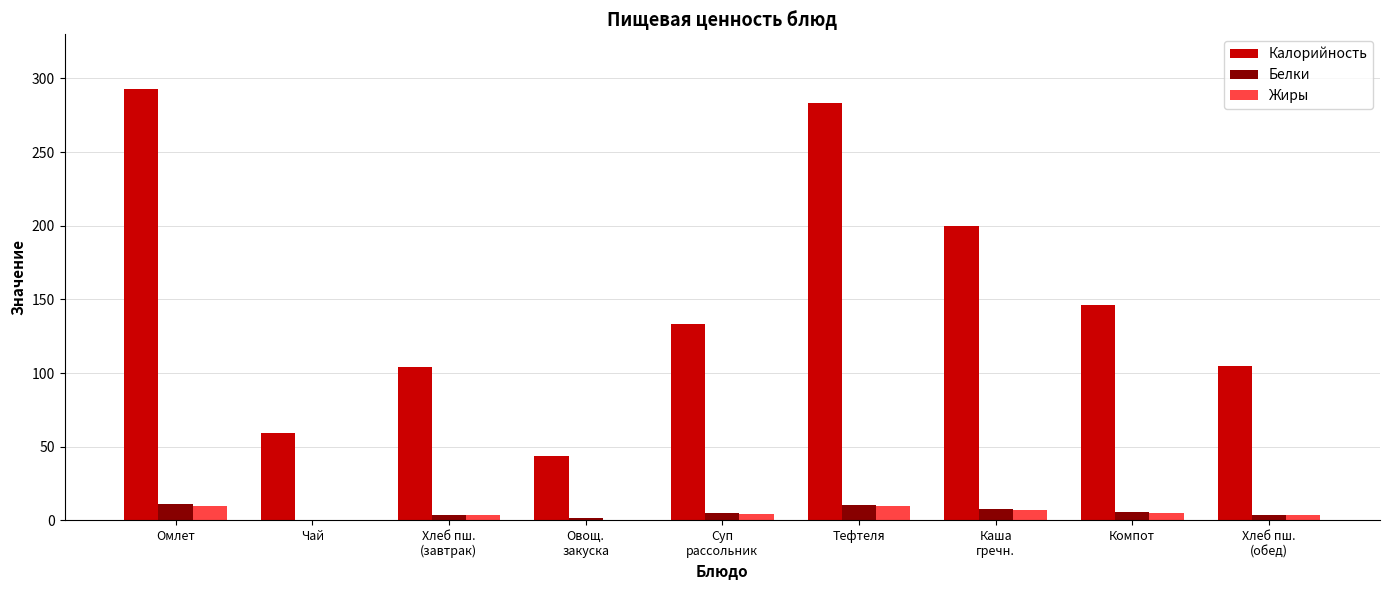

Which series has the largest total across all categories?

Калорийность